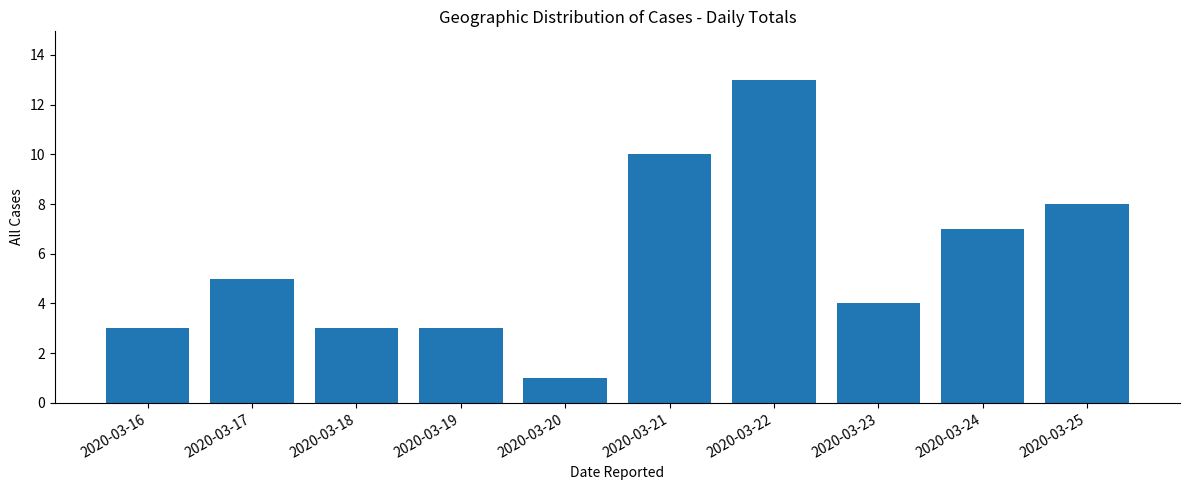

True or false: the data shows 14 at 2020-03-25.

False